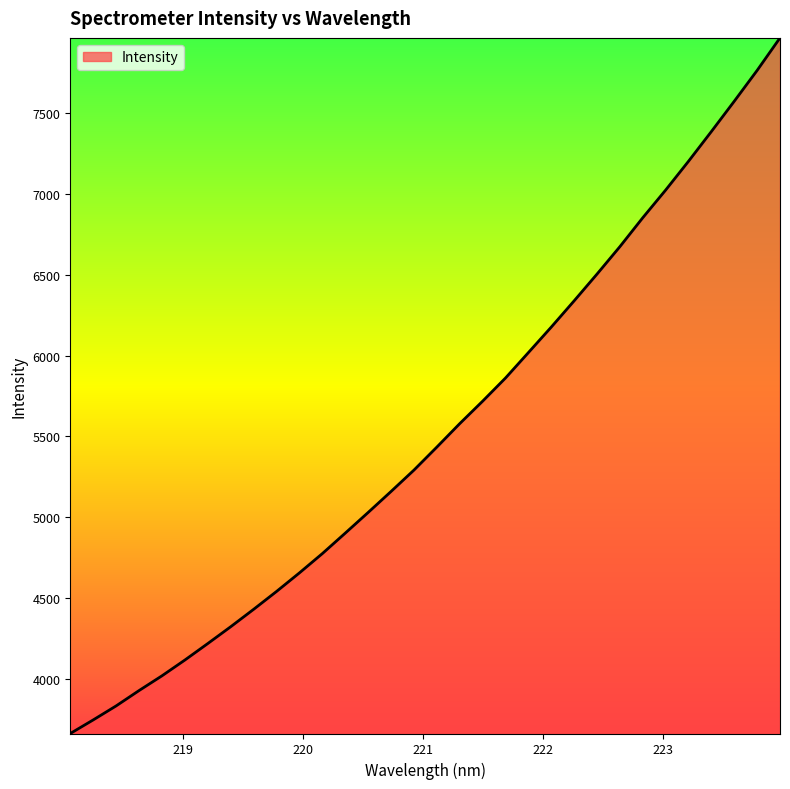

What is the greatest value displayed?

7964.6